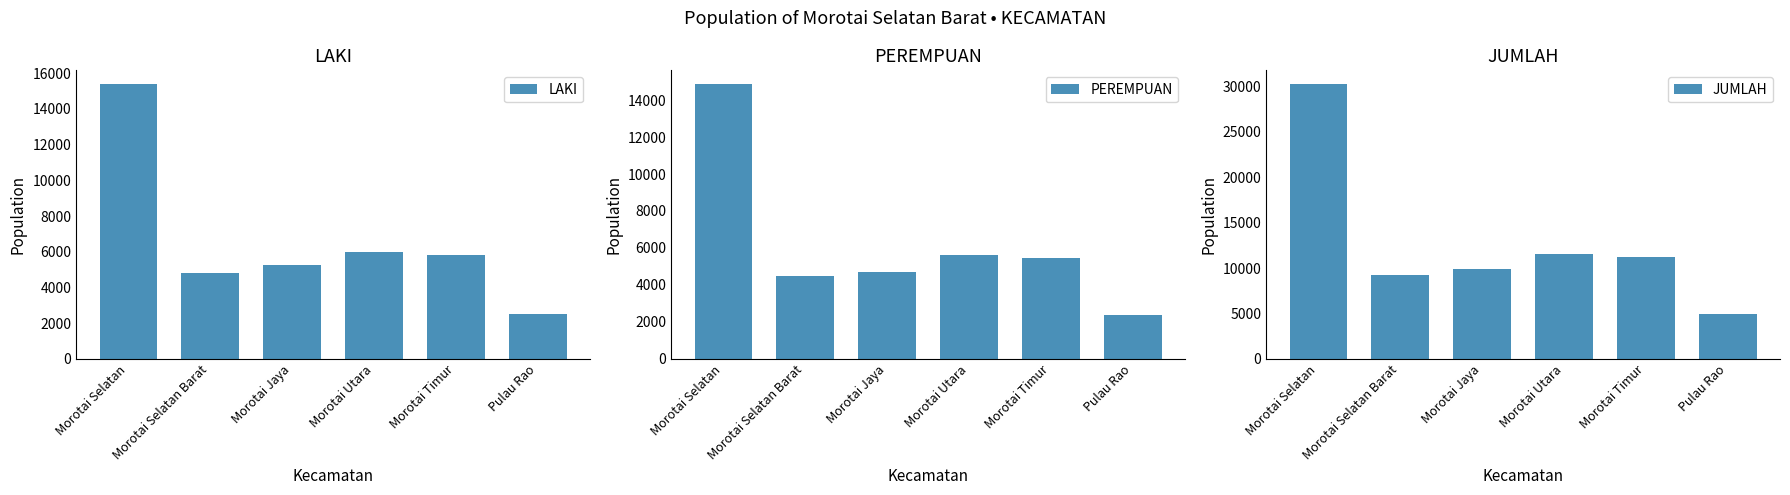

The LAKI series shows 4422 at Morotai Selatan. True or false?

False